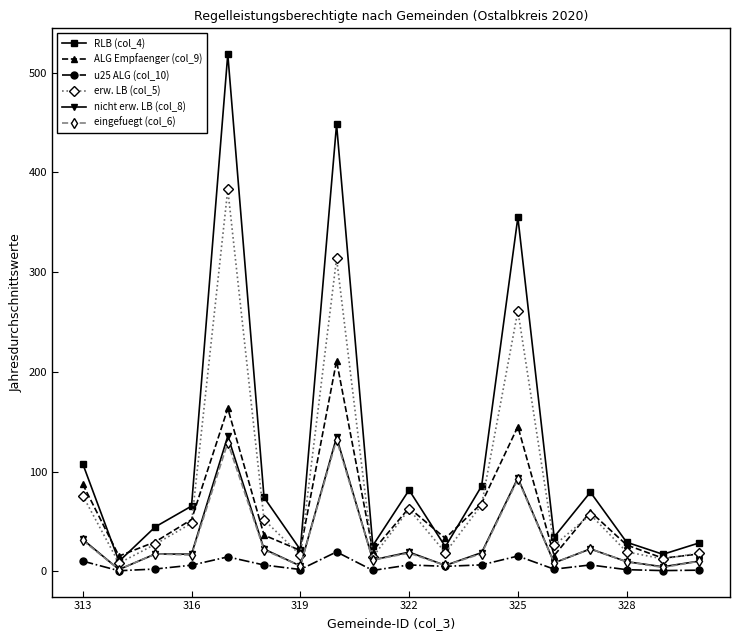

What is the difference between the second highest and second lowest values in the ALG Empfaenger (col_9) series?

148.0